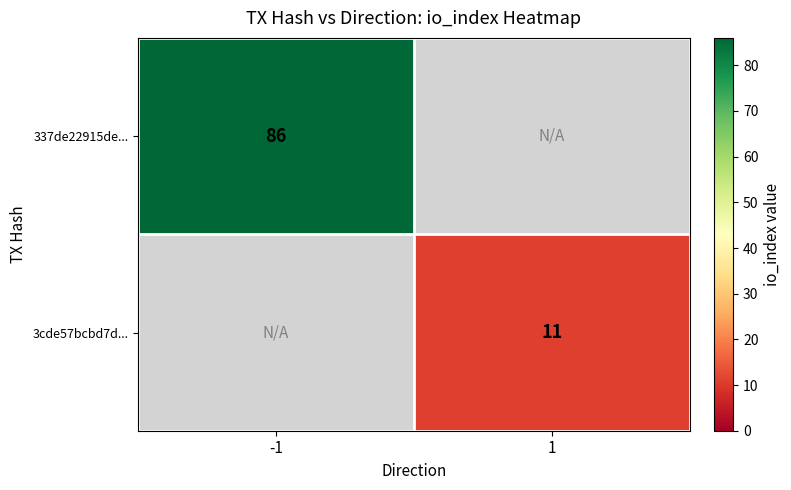

What is the minimum value shown in the chart?

11.0